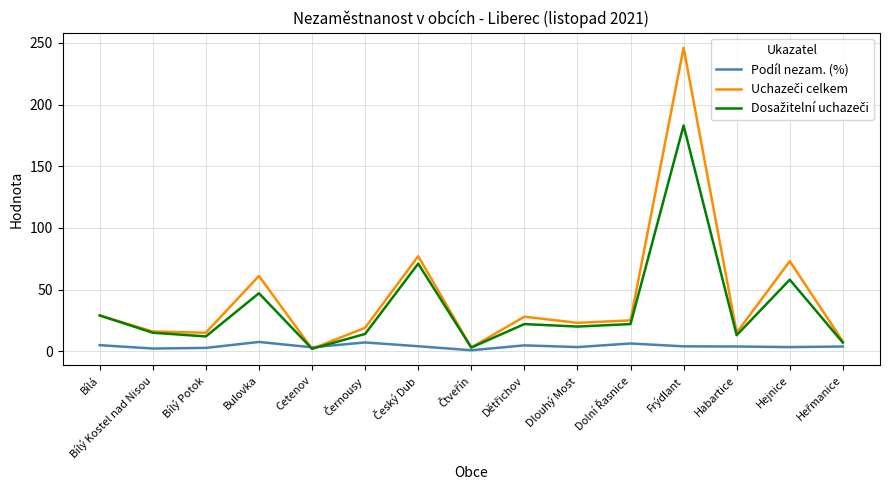

What position from the right is Bulovka?

12